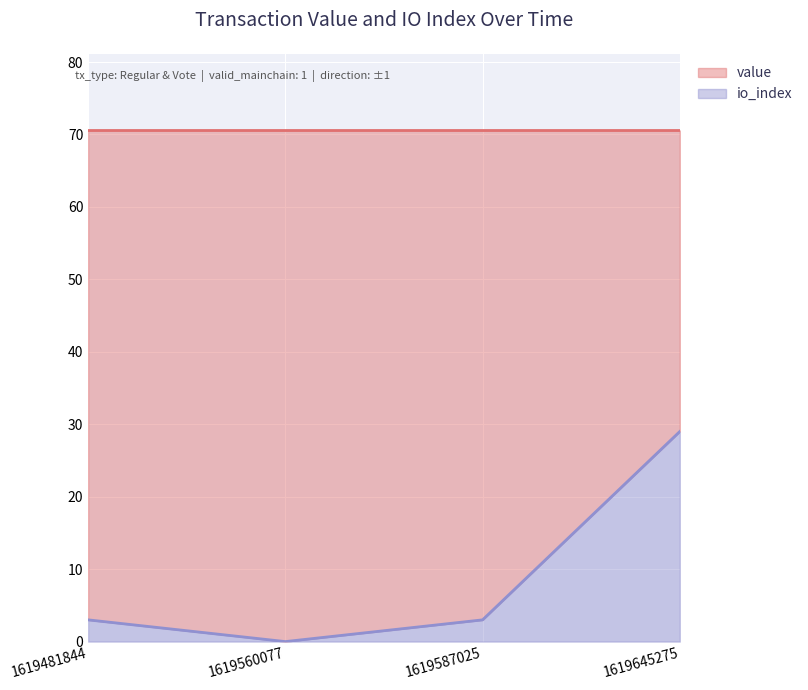

Where is the data nearest to the value 14?

1619481844